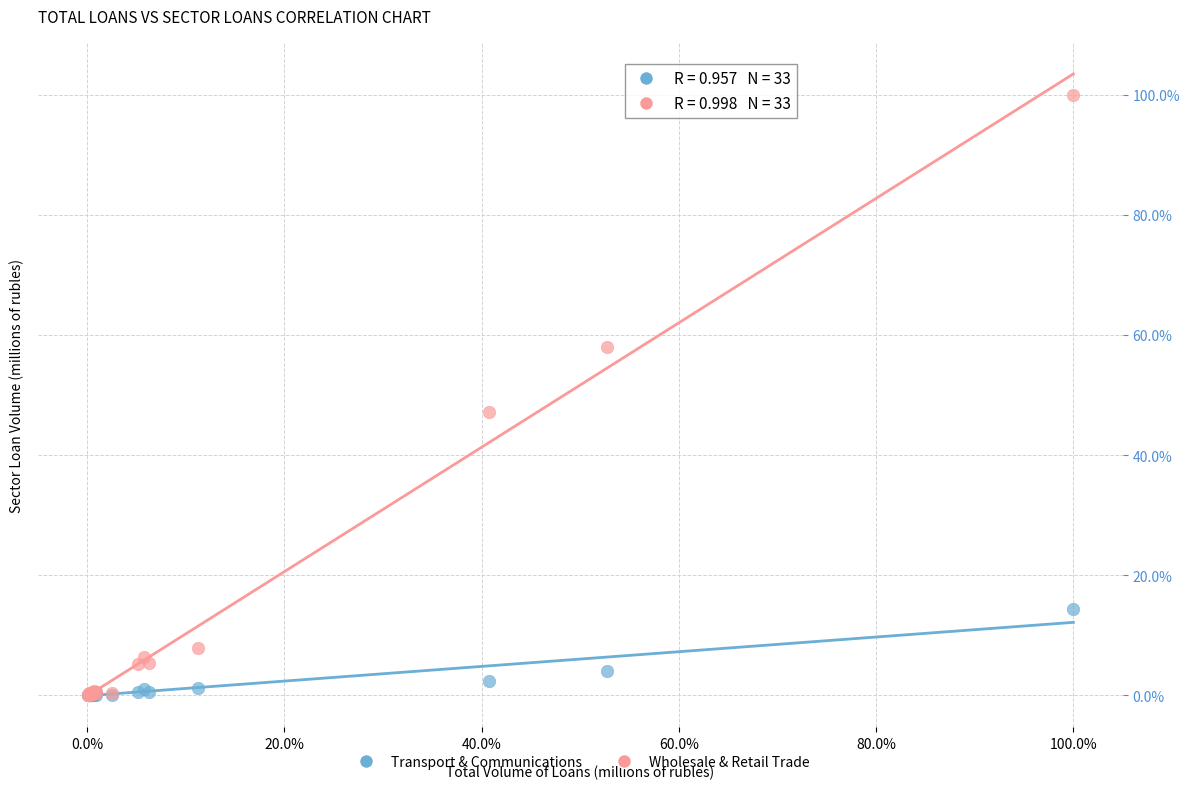

Which series has the largest Y range (max minus min)?

Wholesale & Retail Trade